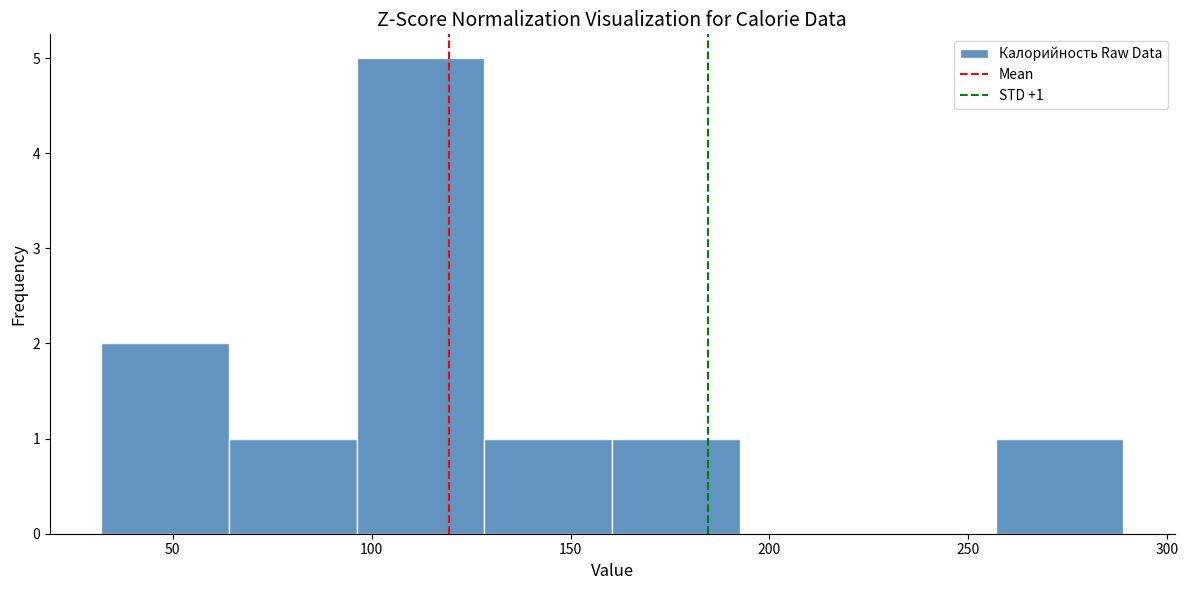

Which range on the x-axis has the tallest bar?

95 to 130